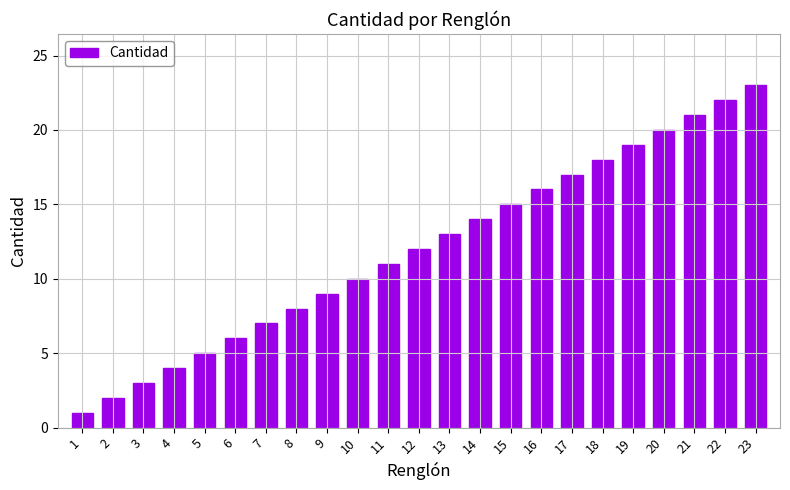

What is the sum of the values at 4 and 16?

20